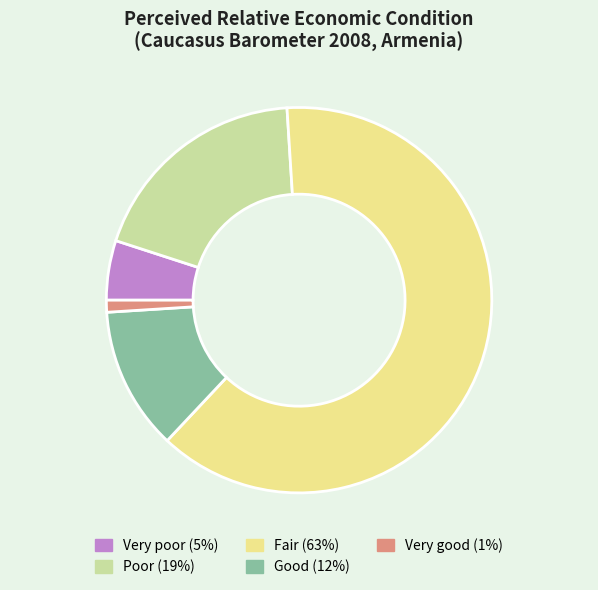

Approximately how many times larger is the value at Good compared to Fair?

0.2